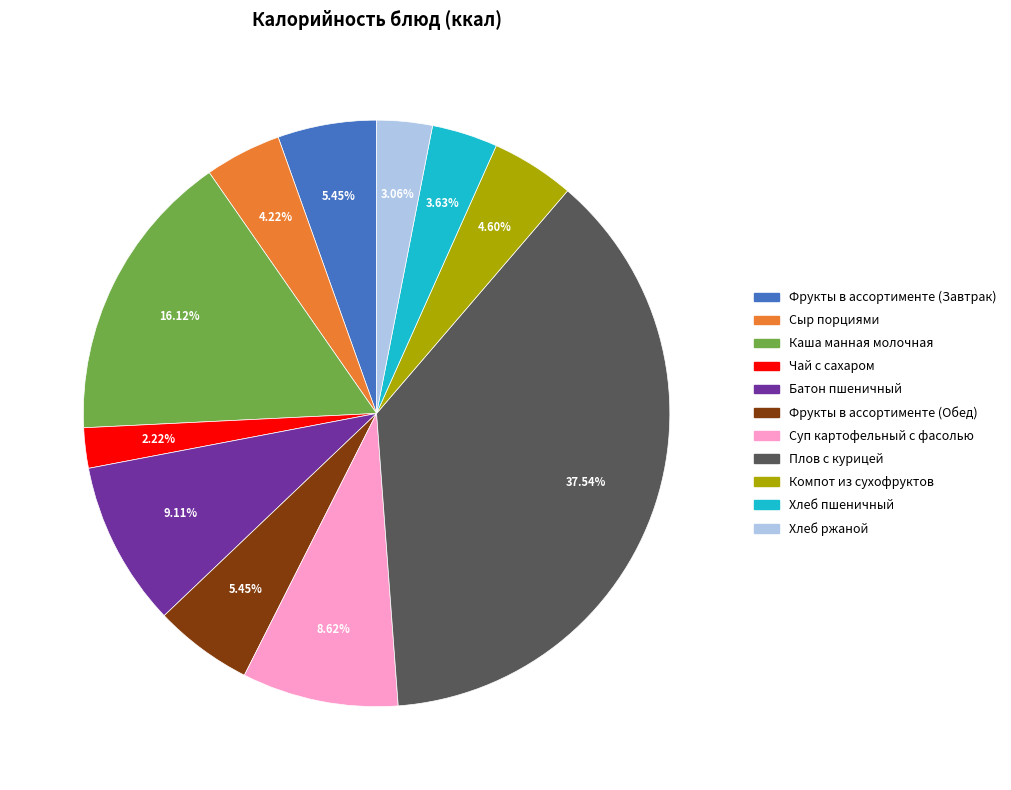

The Суп картофельный с фасолью slice represents 9% of the pie. True or false?

True